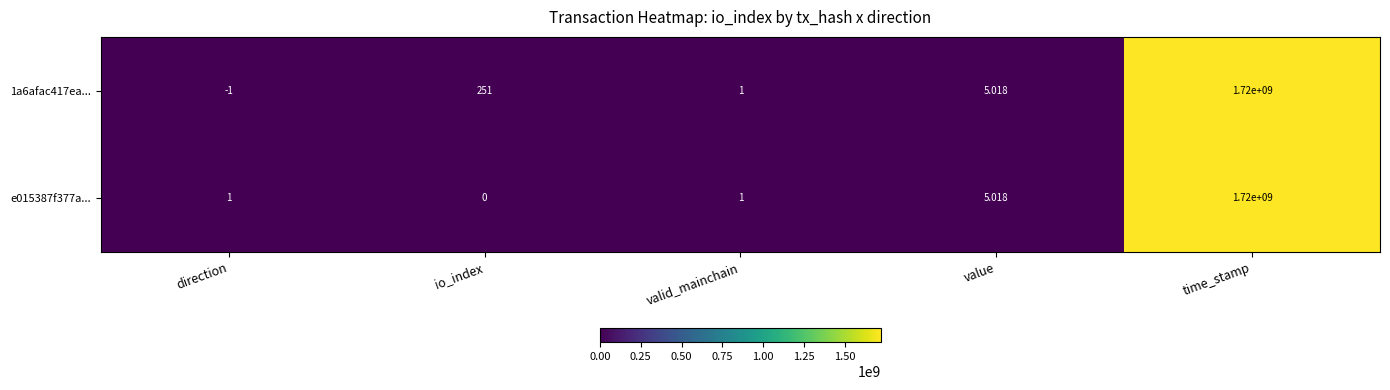

At which label does 1a6afac417ea... reach its peak?

time_stamp